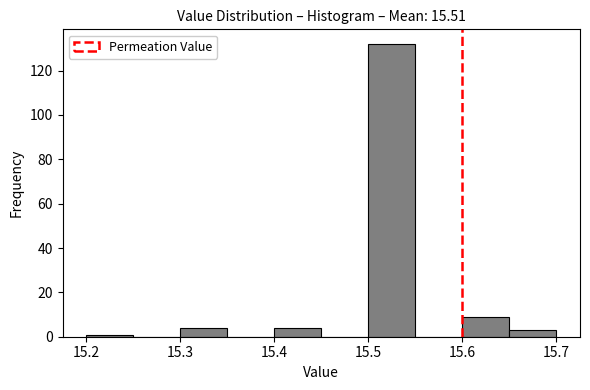

How tall is the bar that spans 15.60 to 15.65 on the x-axis? The values are not printed on the chart, so give them approximately, as read against the axis.

10